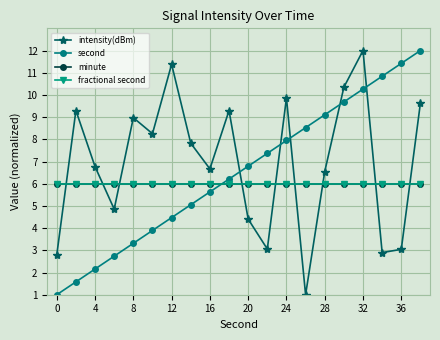

True or false: minute has more than 0 interior local peaks.

False